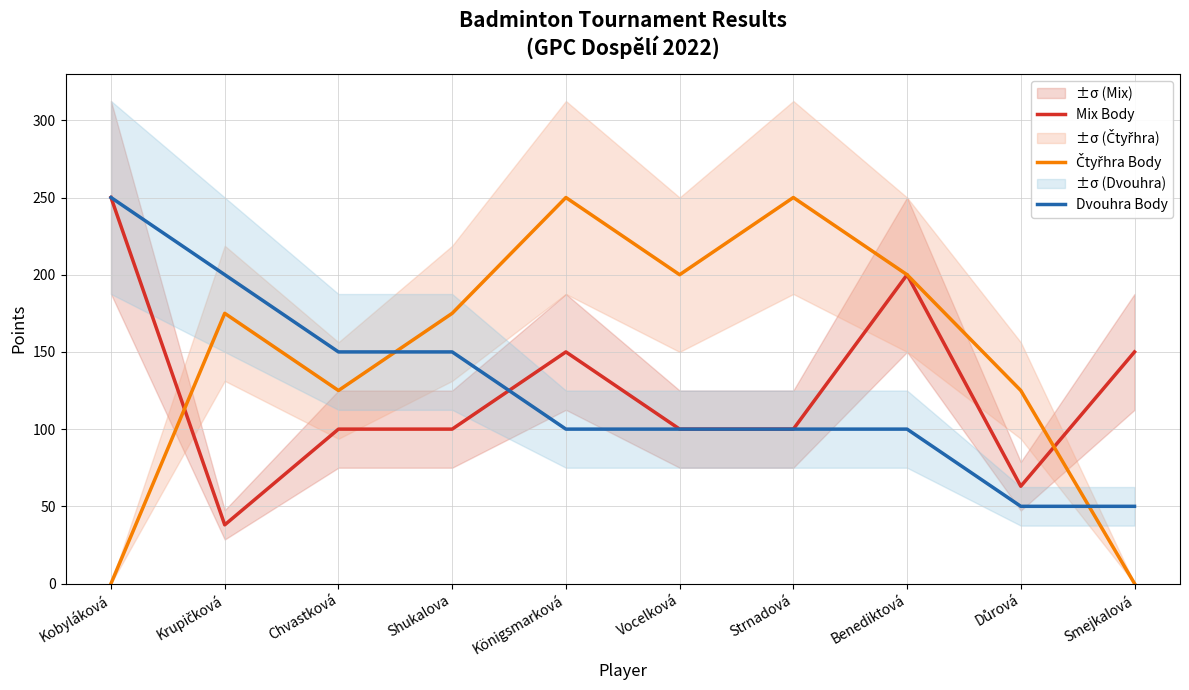

The value of Dvouhra Body at Königsmarková is 100. True or false?

True